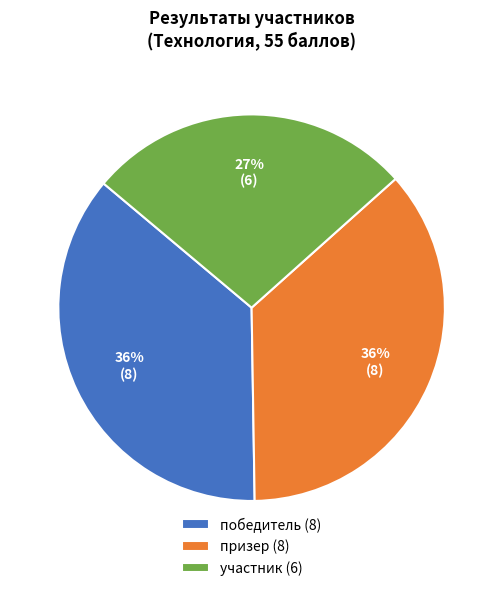

True or false: призер accounts for 26% of the total.

False